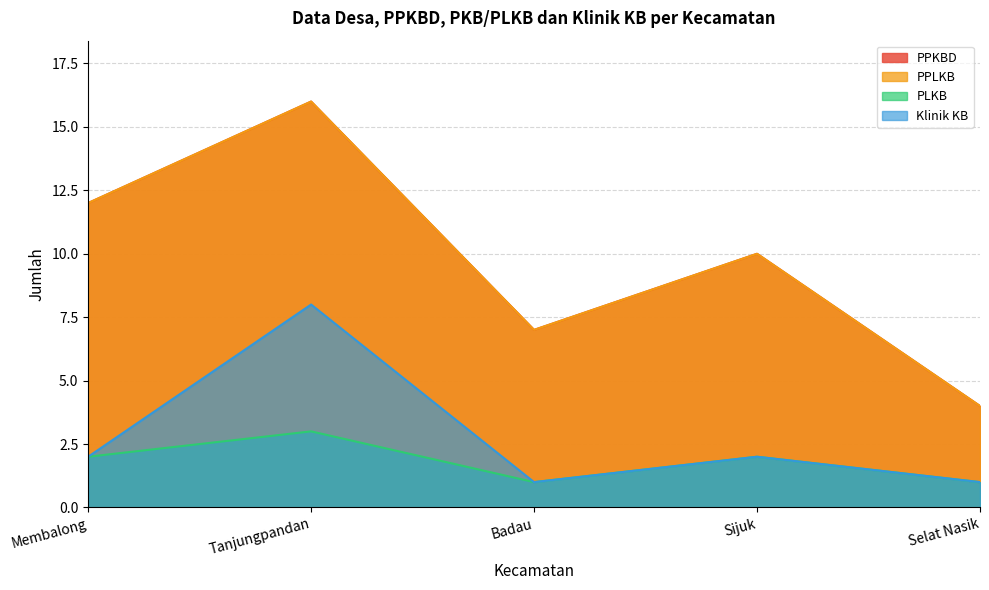

Reading right to left, list all the values displayed in this chart.

PPKBD: 4	10	7	16	12
PPLKB: 4	10	7	16	12
PLKB: 1	2	1	3	2
Klinik KB: 1	2	1	8	2